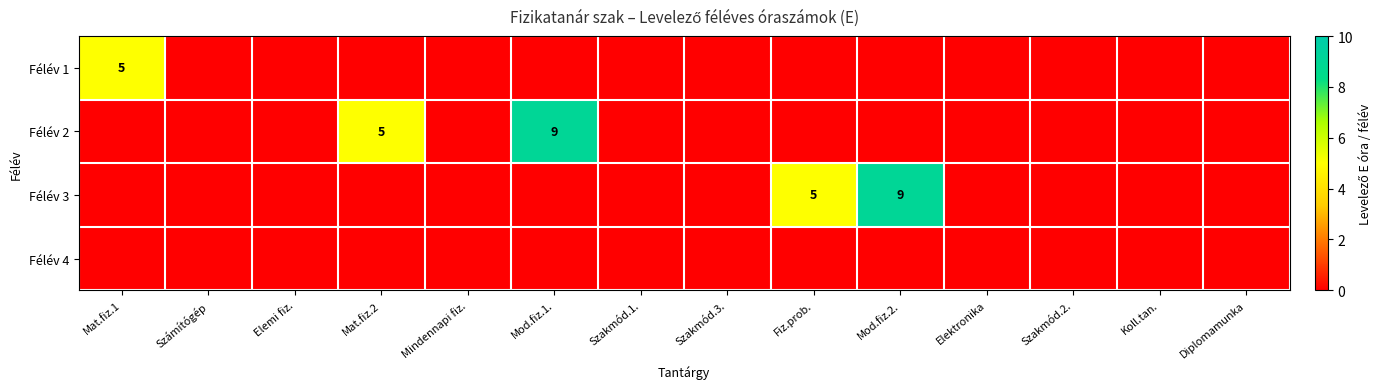

Rank the categories by Félév 3 value from highest to lowest.

Mod.fiz.2., Fiz.prob., Mat.fiz.1, Számítógép, Elemi fiz., Mat.fiz.2, Mindennapi fiz., Mod.fiz.1., Szakmód.1., Szakmód.3., Elektronika, Szakmód.2., Koll.tan., Diplomamunka